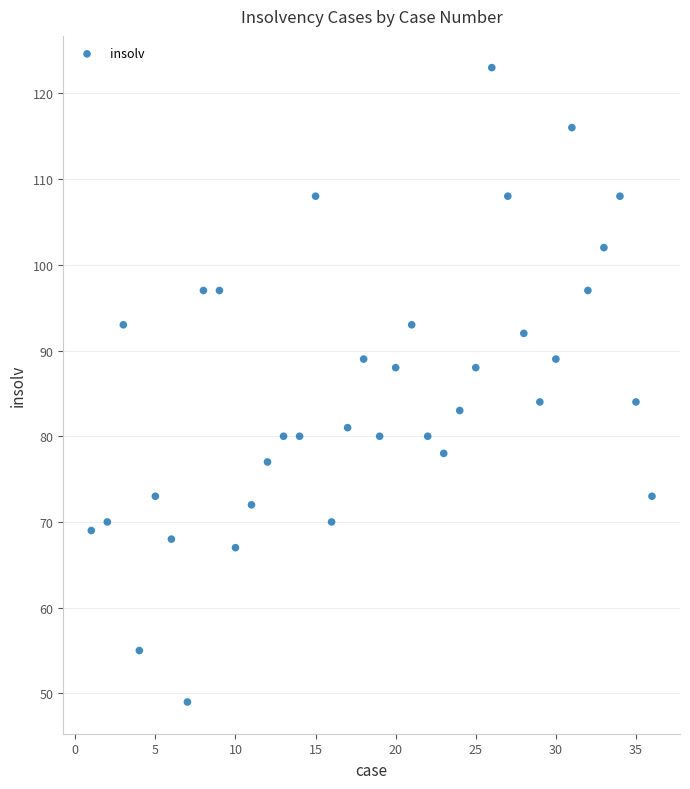

What is the range of Y values (max minus min)?

74